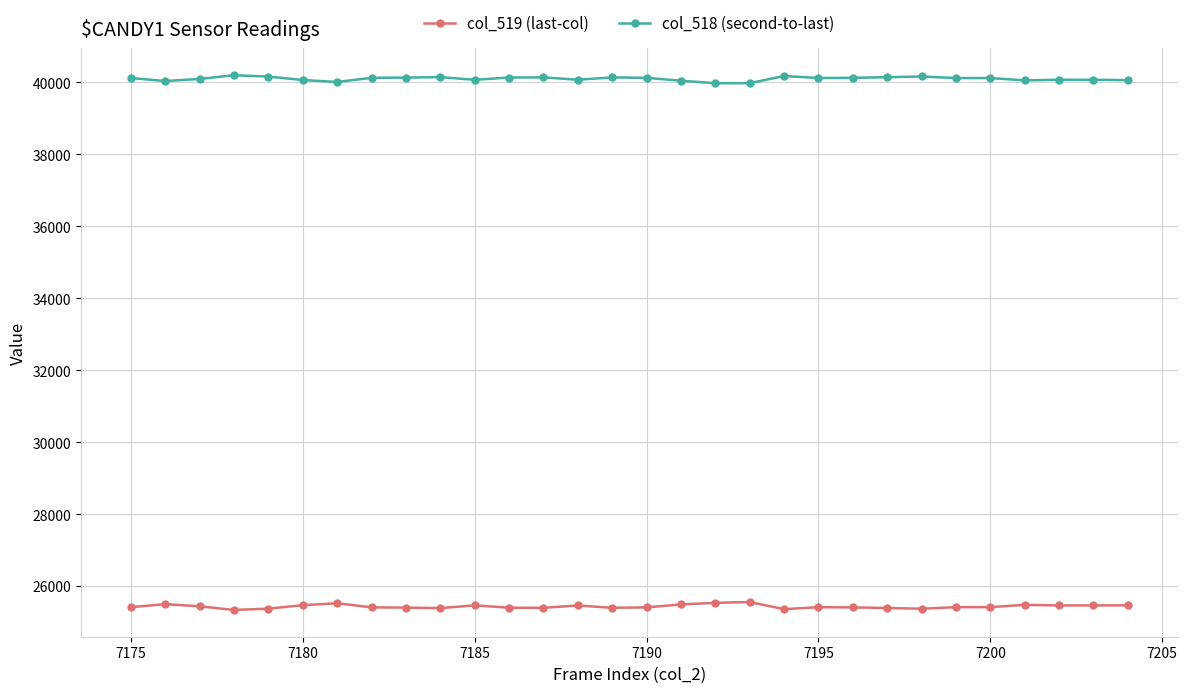

Rank the series by their maximum value, from lowest to highest.

col_519 (last-col), col_518 (second-to-last)